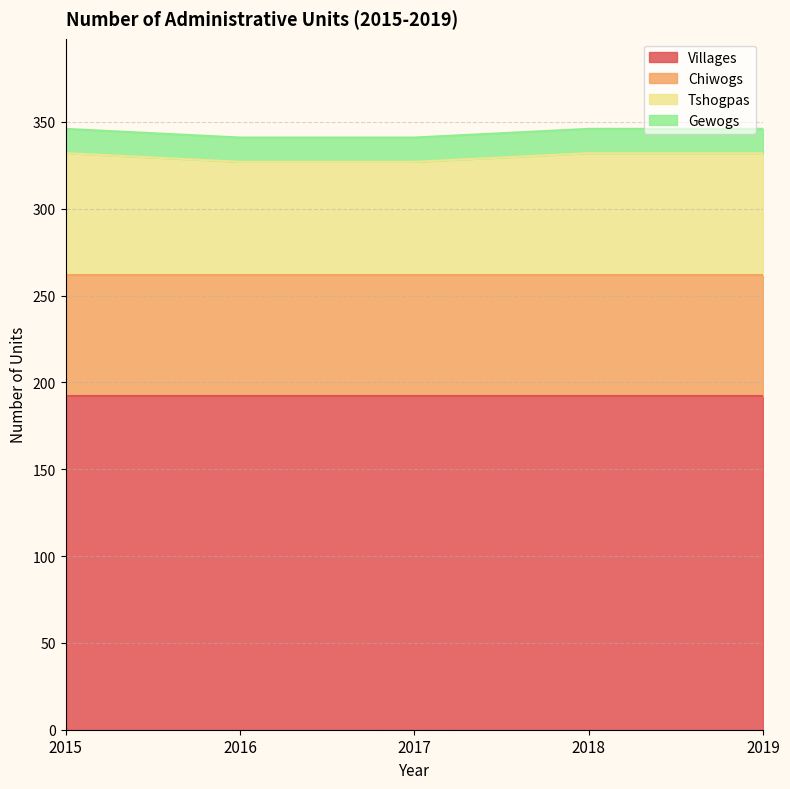

Which category has the highest value across all series?

2015